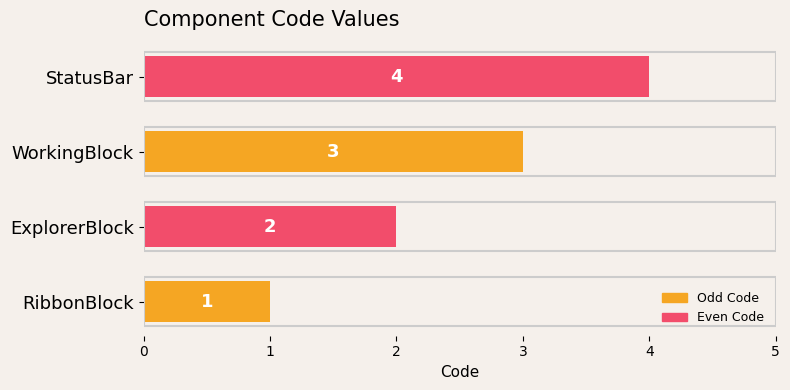

Which category has the lowest value across all series?

RibbonBlock